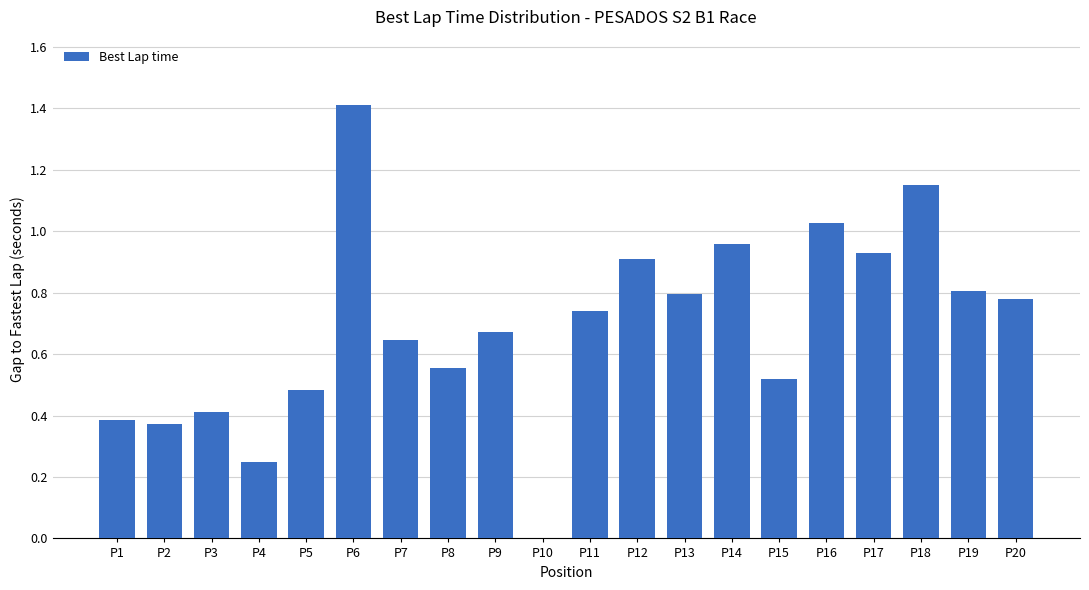

What is the maximum value shown in the chart?

1.4